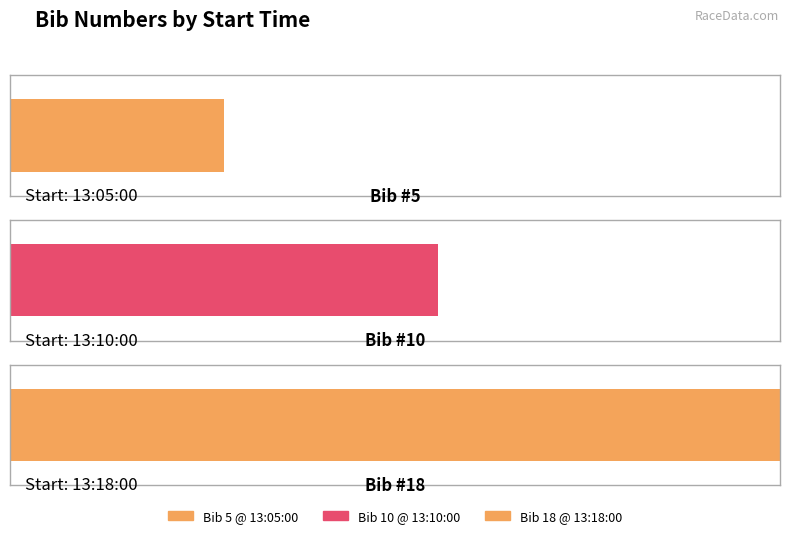

What is the average value?

11